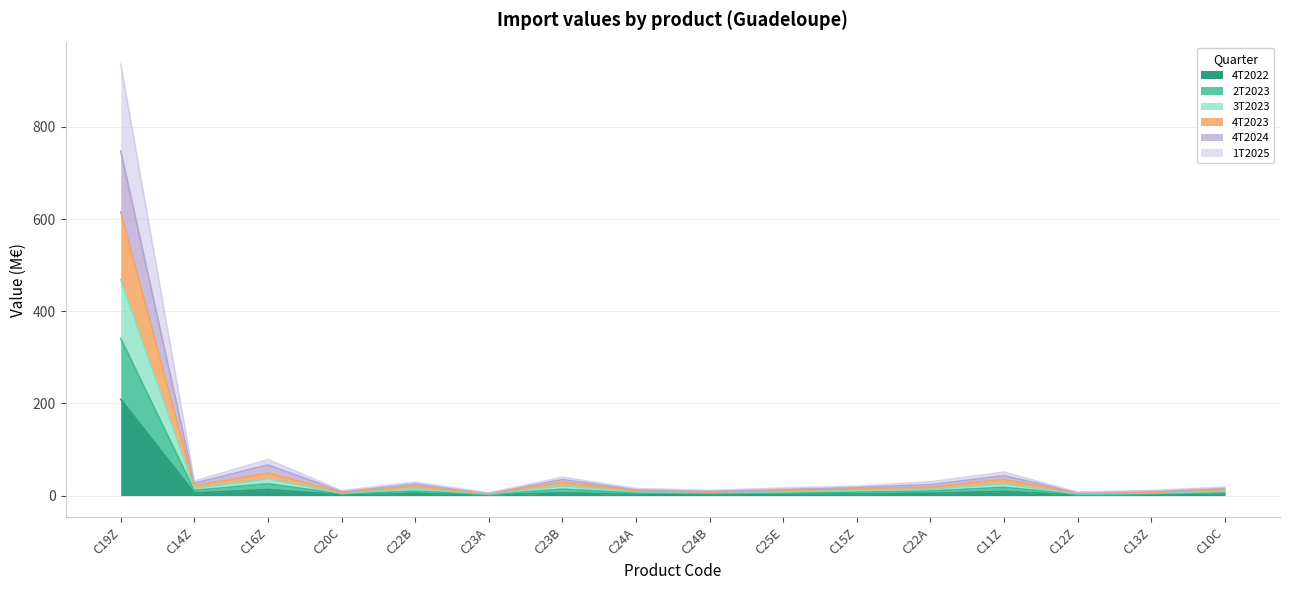

Is the value of 3T2023_Valeur_en_K€ at C25E greater than the value of 2T2023_Valeur_en_K€ at C14Z?

No